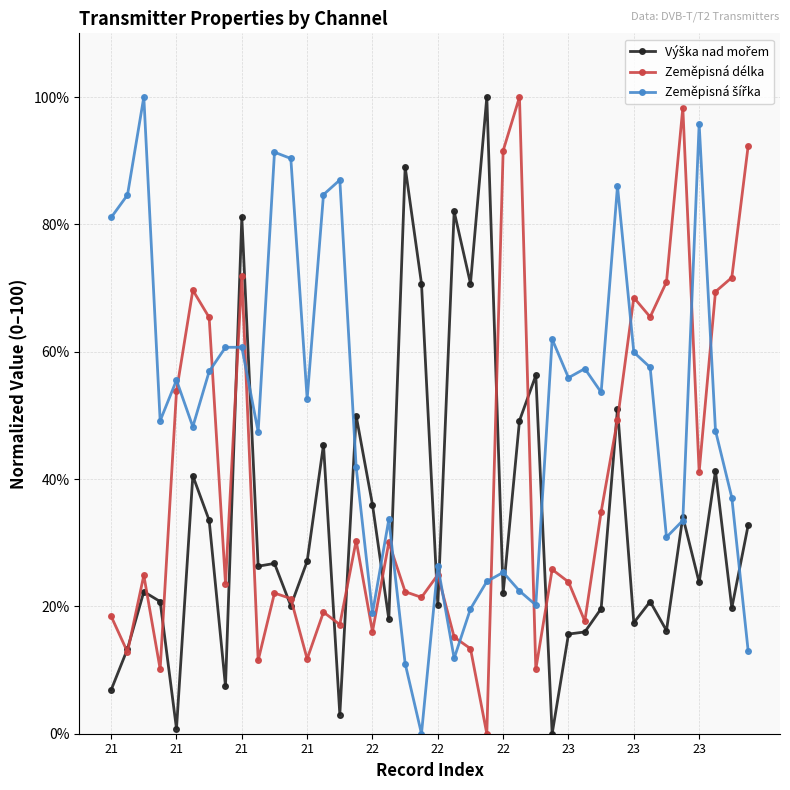

What is the value of the Zeměpisná délka point at the 1st from the left?

18.4